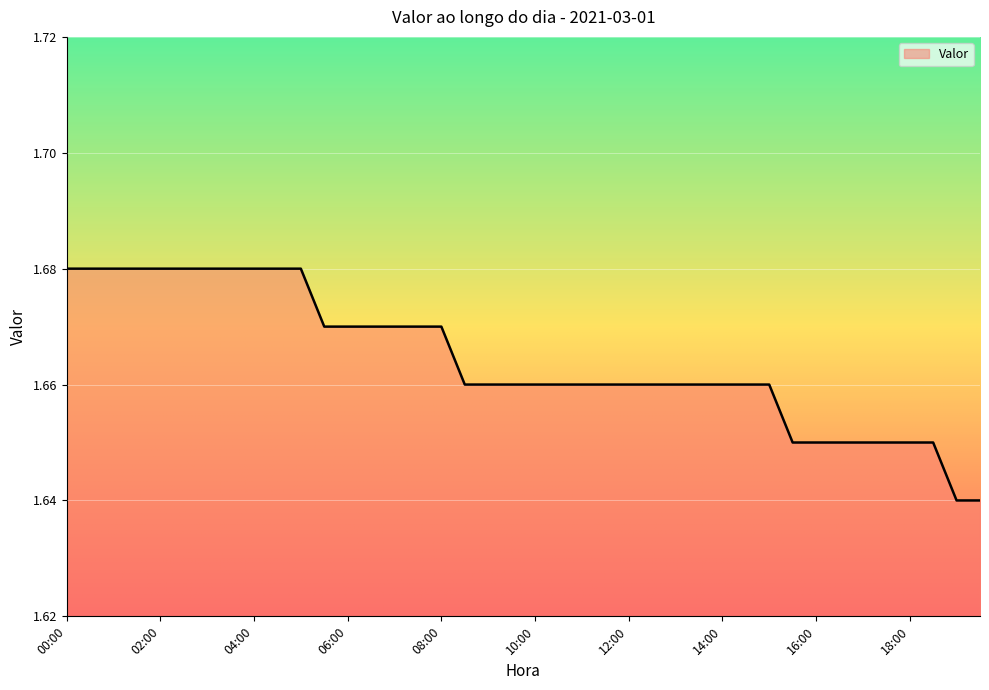

How many lines are shown in the chart?

1